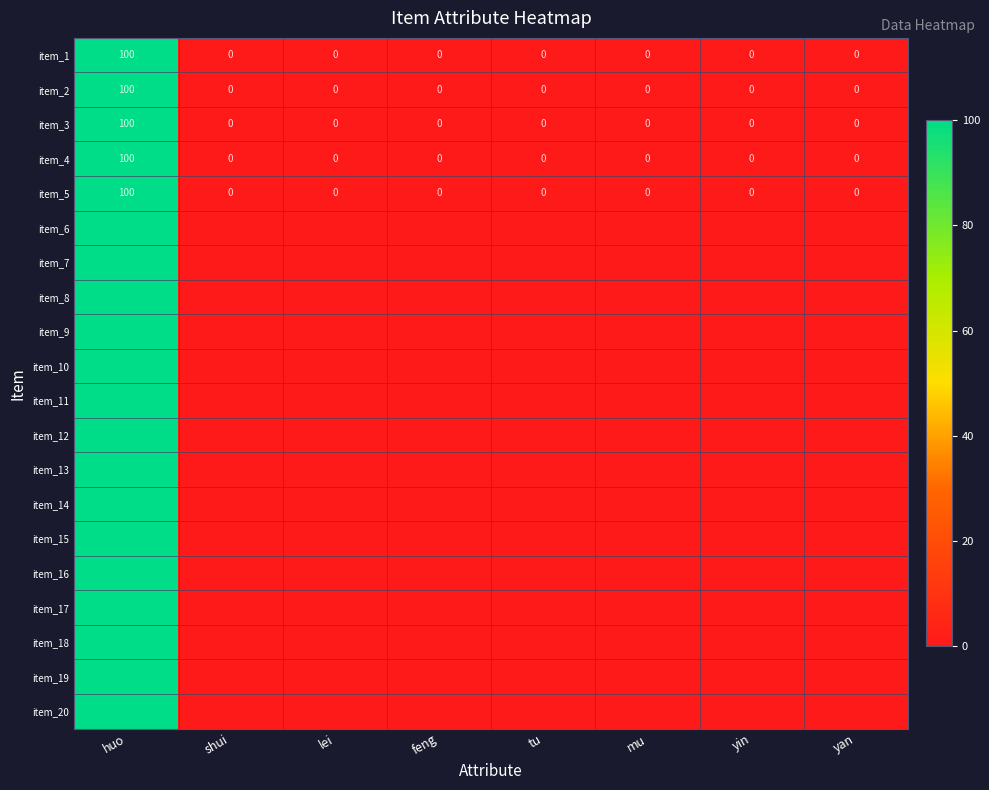

At how many categories does at least one series exceed 95?

1